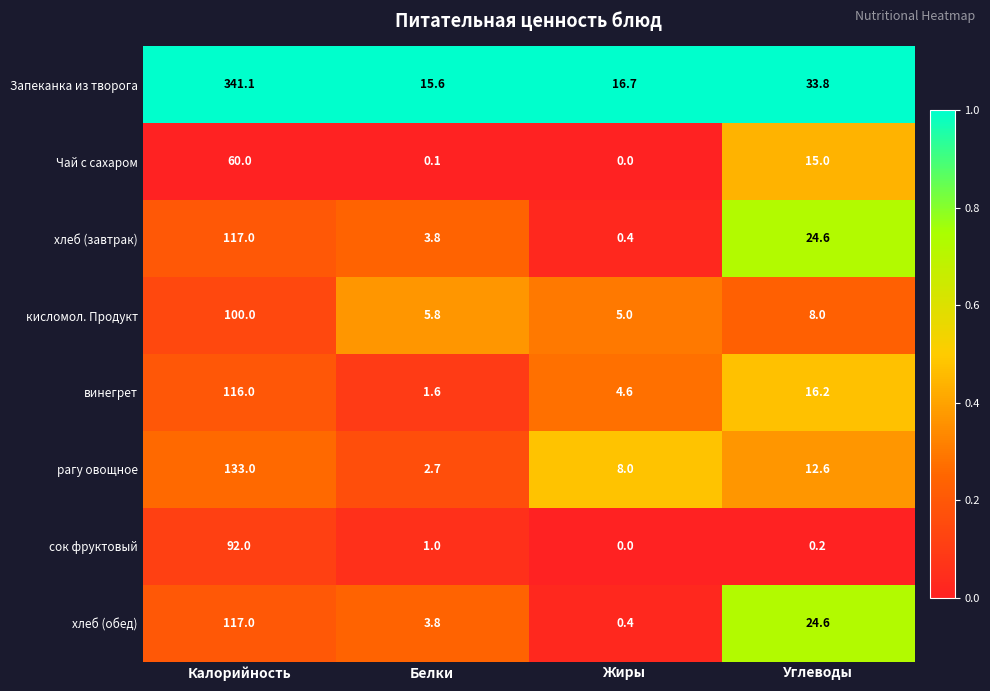

The кисломол. Продукт series shows 100.0 at Калорийность. True or false?

True